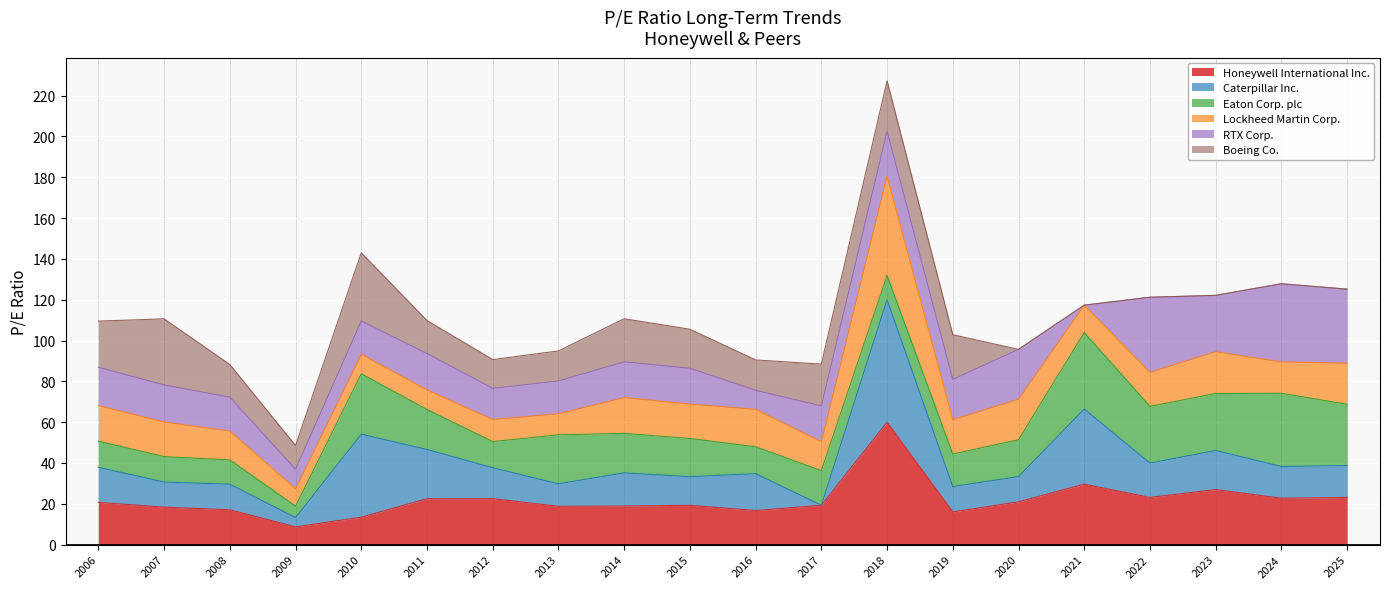

Where does the Caterpillar Inc. series first go above 15?

2006-03-01